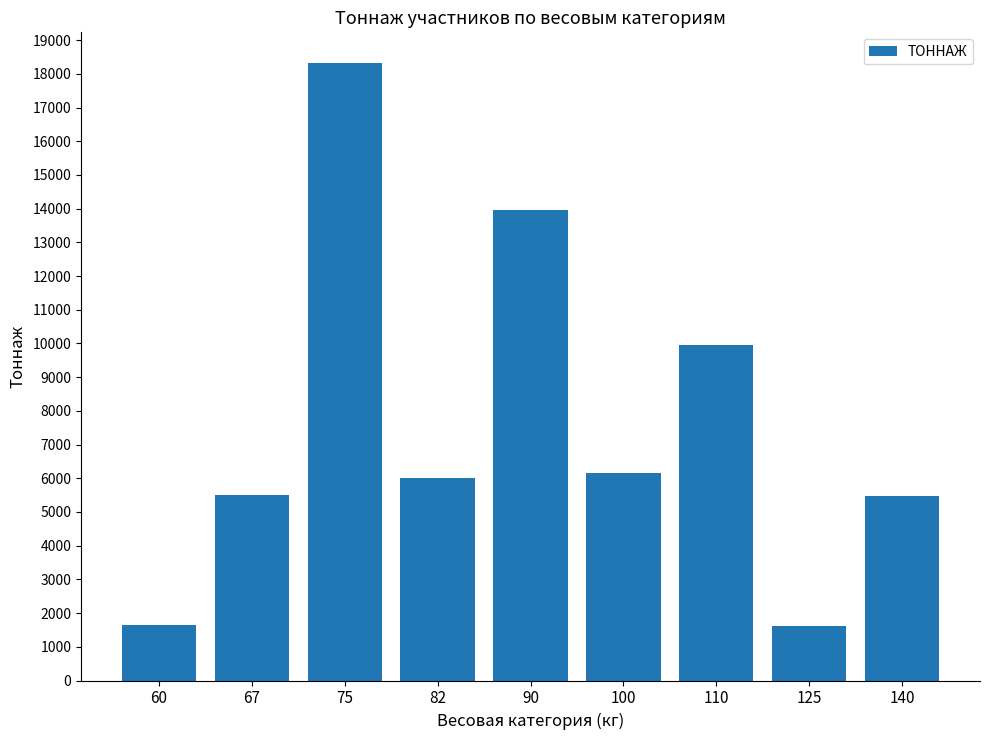

Approximately how many times larger is the value at 75 compared to 67?

3.3